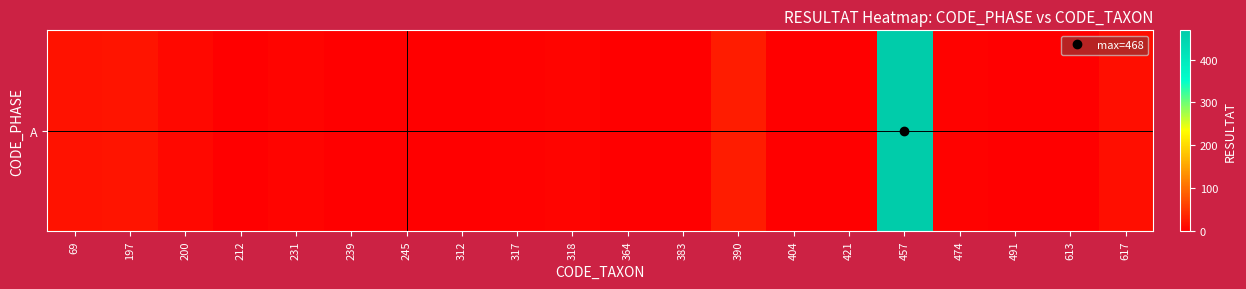

Reading right to left, what are all the values shown in this chart?

617=14	613=0	491=1	474=2	457=468	421=1	404=0	390=26	383=1	364=0	318=4	317=3	312=0	245=0	239=0	231=4	212=0	200=8	197=19	69=17